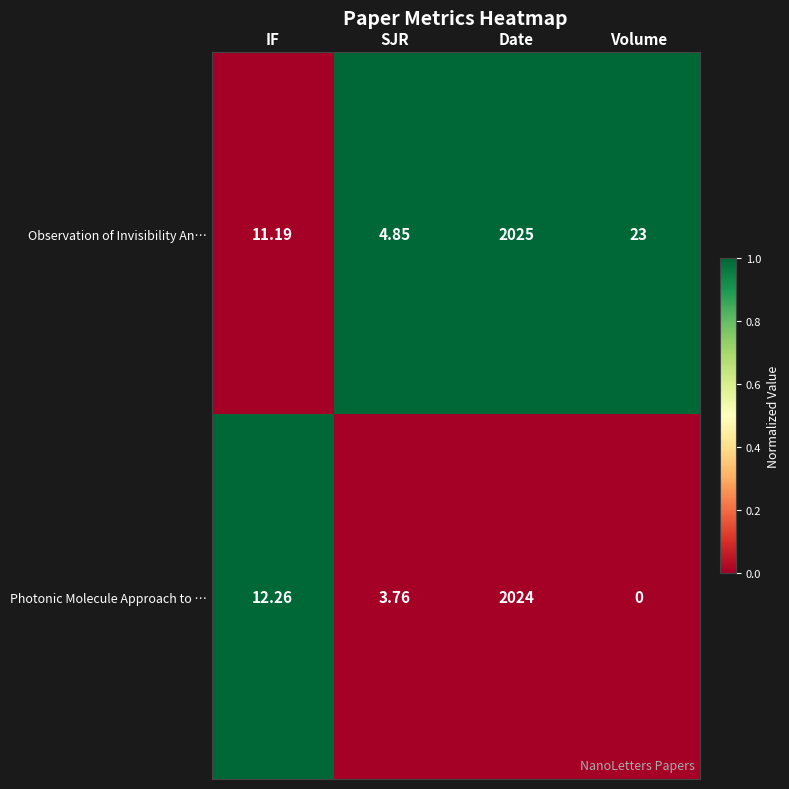

At which label is Photonic Molecule Approach to … closest to 1012?

IF